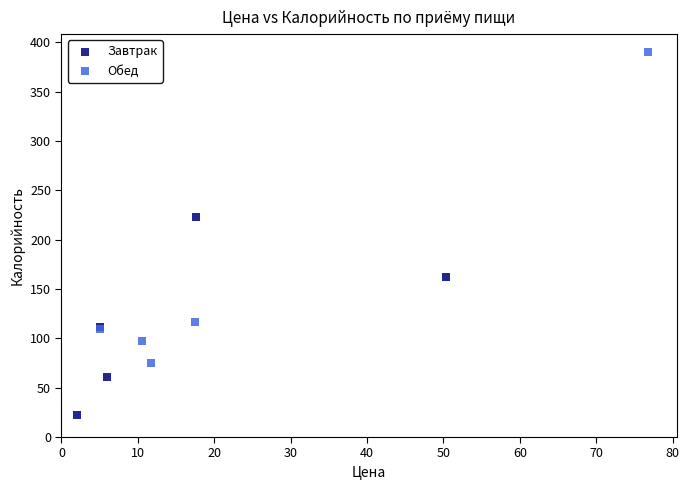

Which series has the widest spread of Y values?

Обед